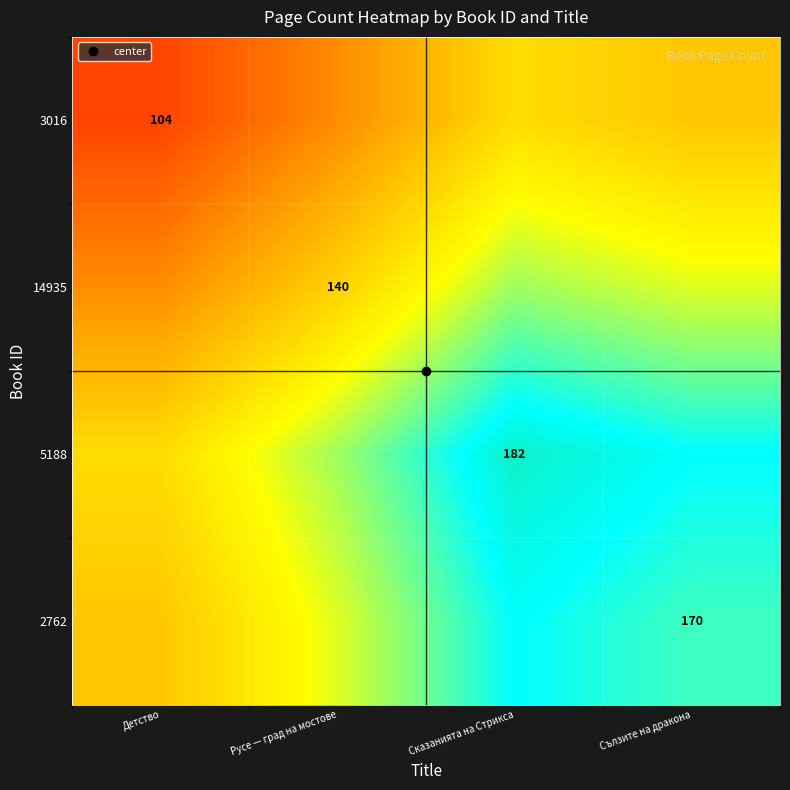

At which category is the sum across all series the highest?

Сказанията на Стрикса